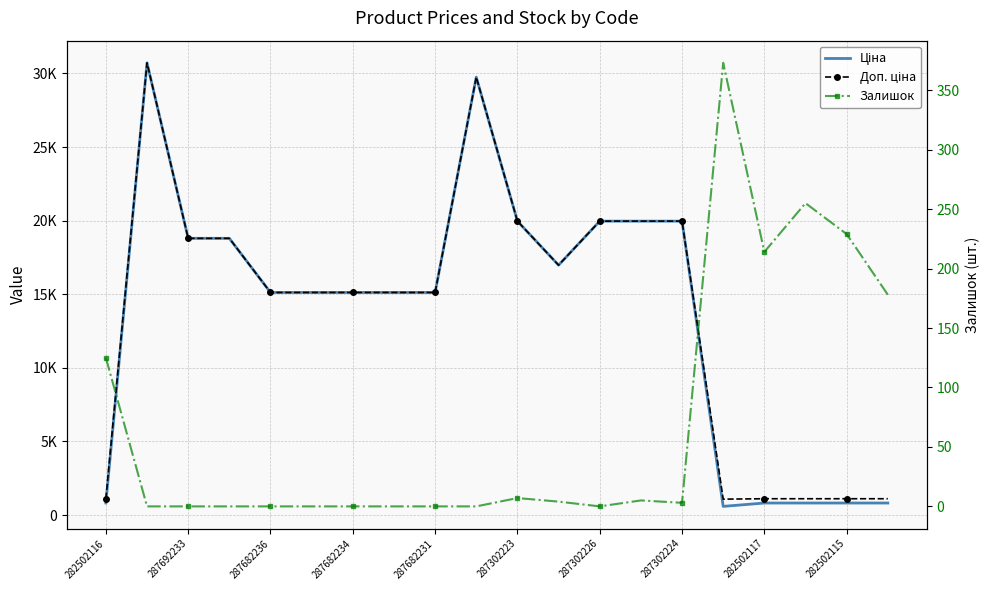

At which category does the chart reach its minimum across all series?

287692233